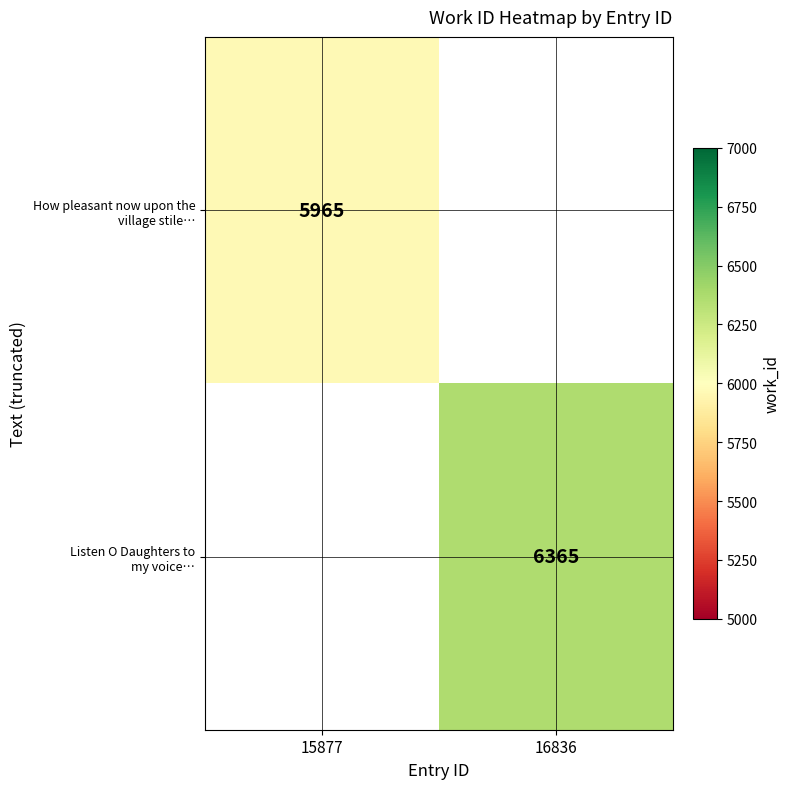

What is the average value of the How pleasant now upon the village stile… series?

2982